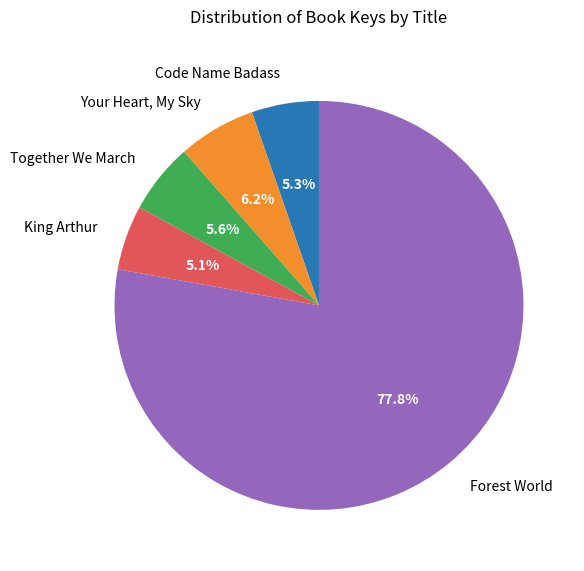

Rank the categories by value from highest to lowest.

Forest World, Your Heart, My Sky, Together We March, Code Name Badass, King Arthur